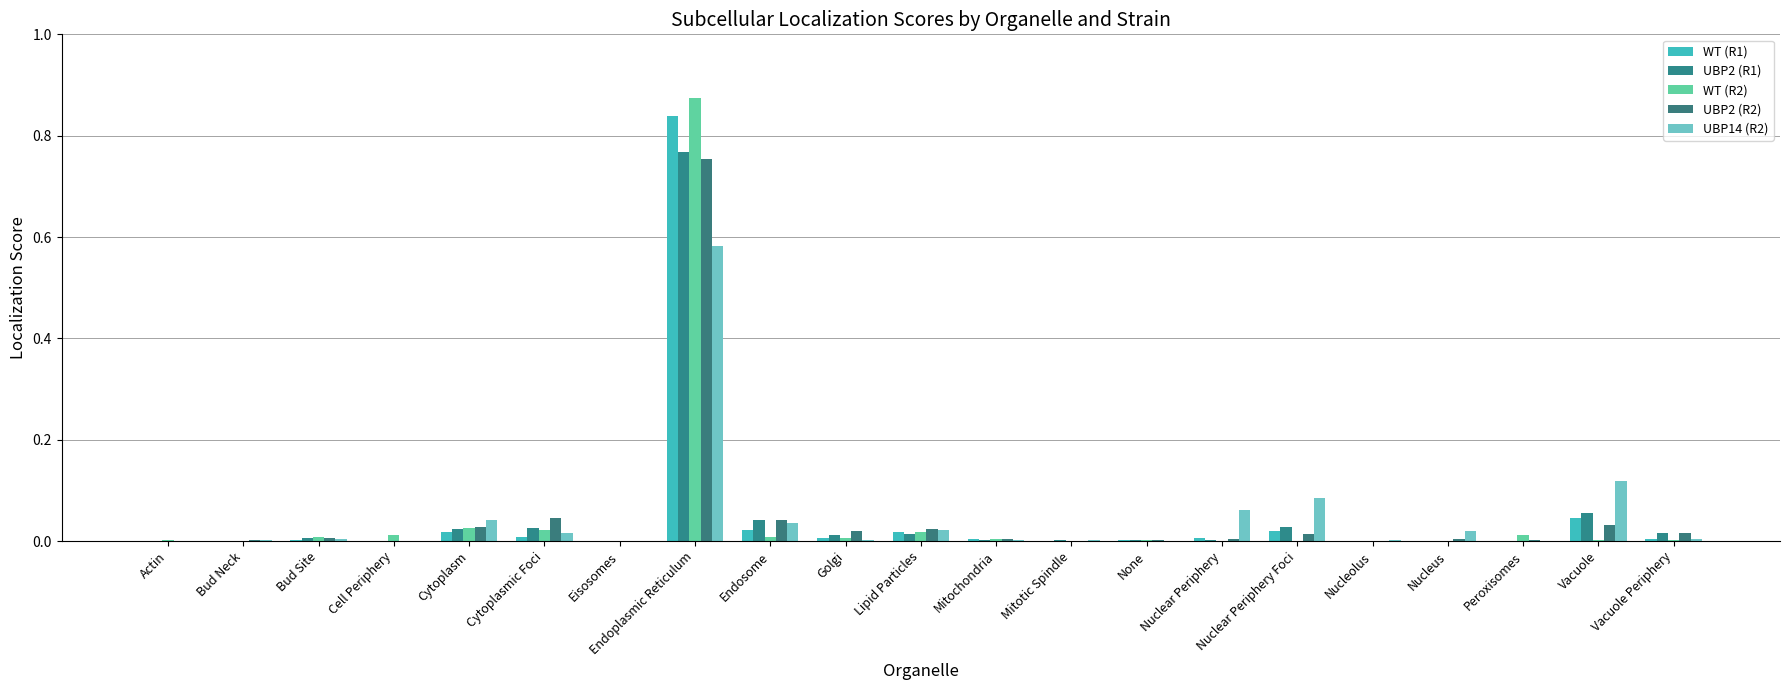

The WT (R2) series shows 0.0 at Actin. True or false?

True